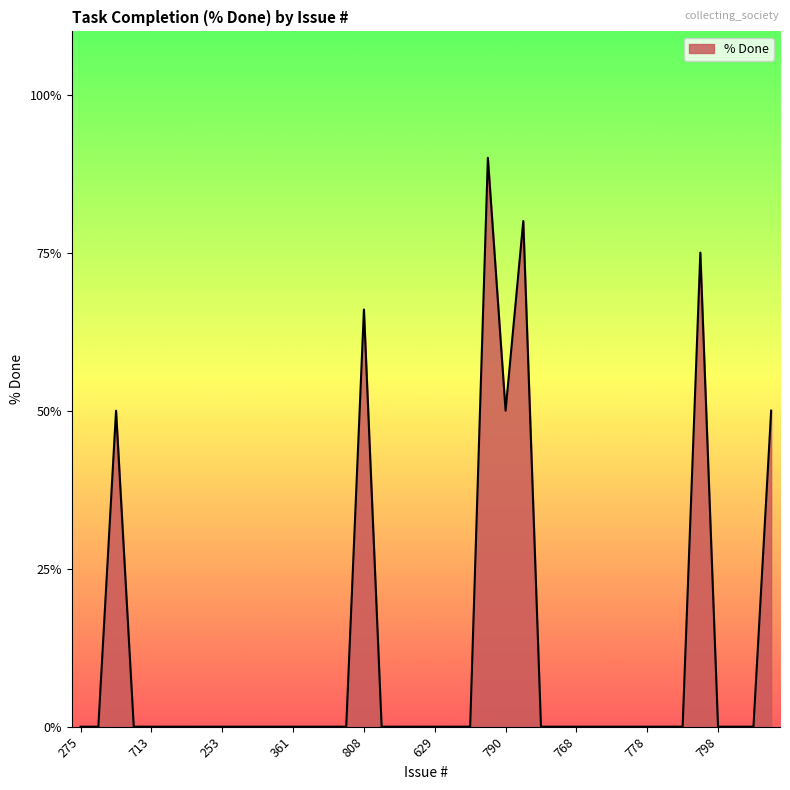

What is the greatest value displayed?

90